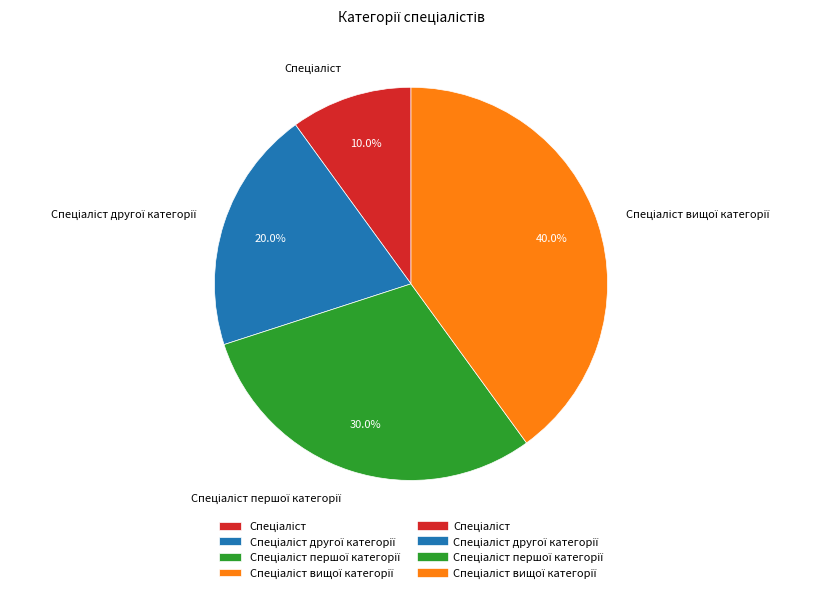

To the nearest percent, what is the difference between the largest and smallest slice percentages?

30%